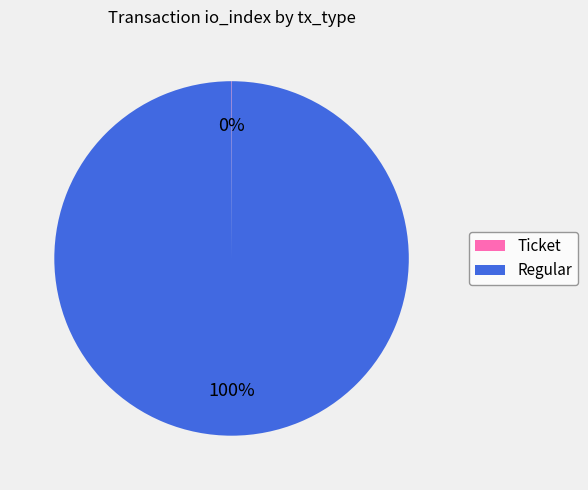

To the nearest percent, what is the difference between the largest and smallest slice percentages?

100%